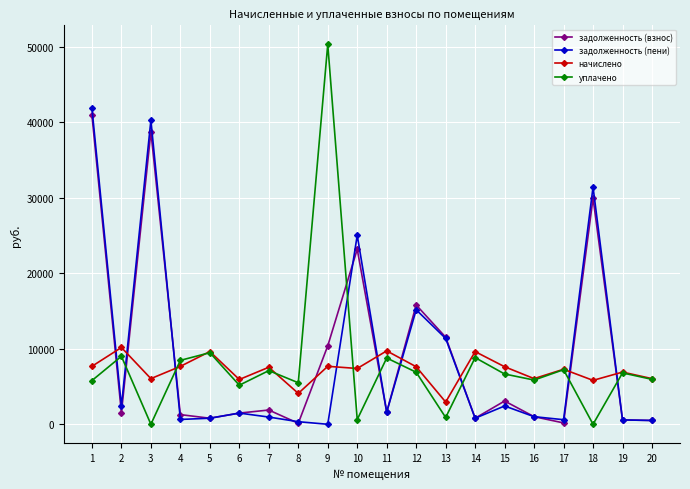

Is the value of начислено at 4 greater than the value of задолженность (пени) at 8?

Yes